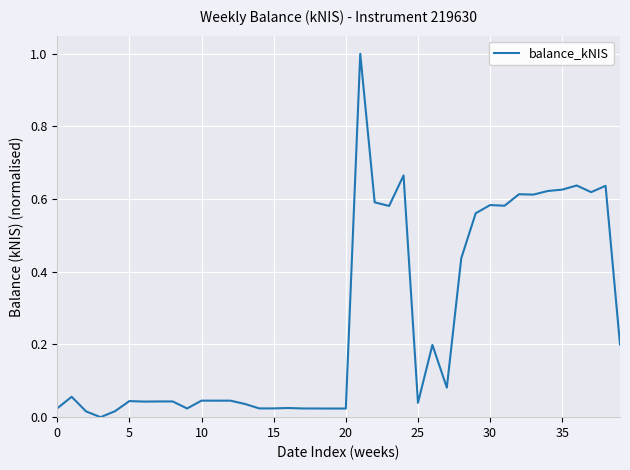

What is the greatest value displayed?

1.0